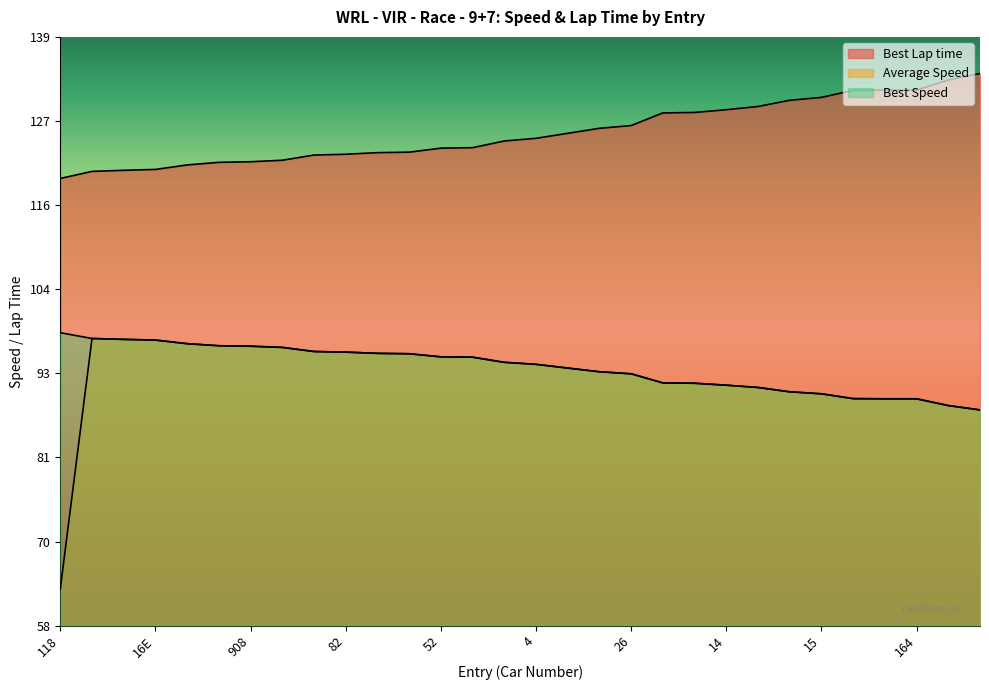

What is the difference between the maximum and minimum values in the Best Speed series?

10.6